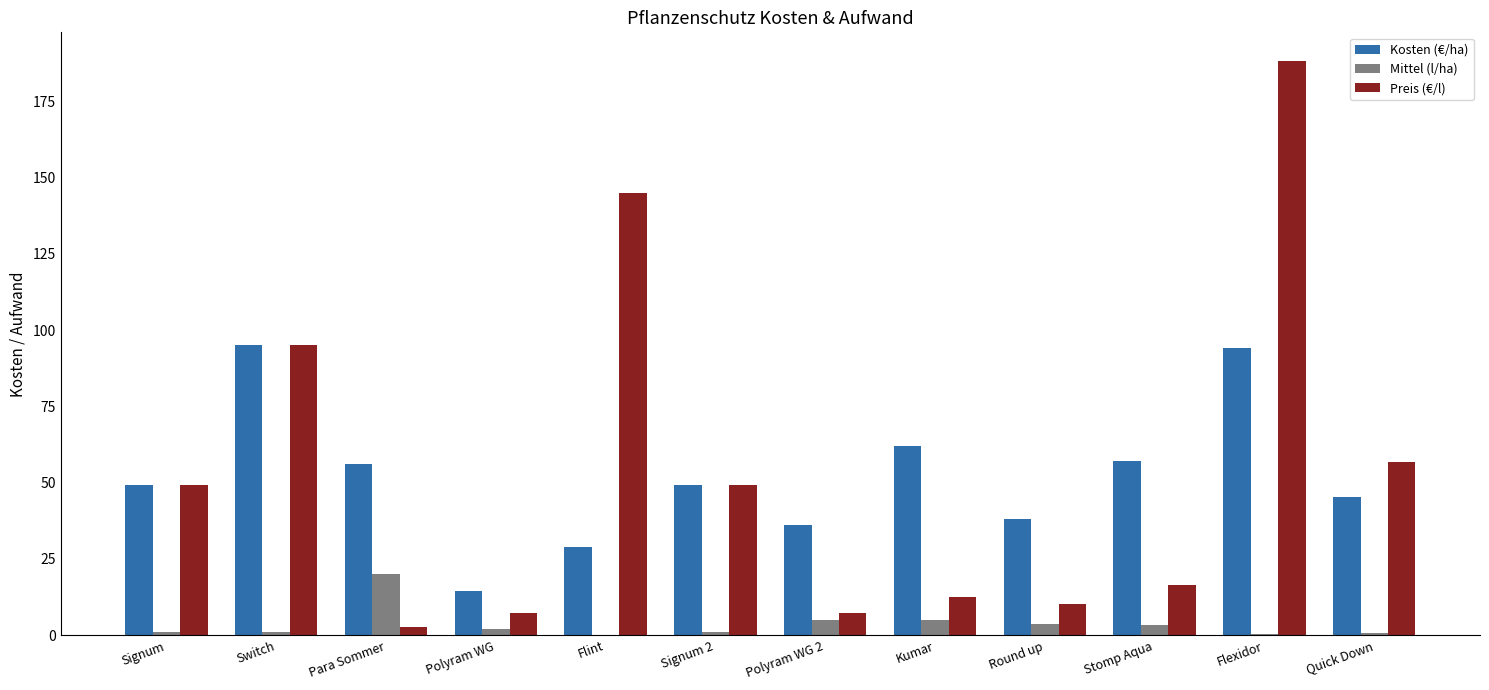

Which series changed the most between Switch and Kumar?

Preis (€/l)